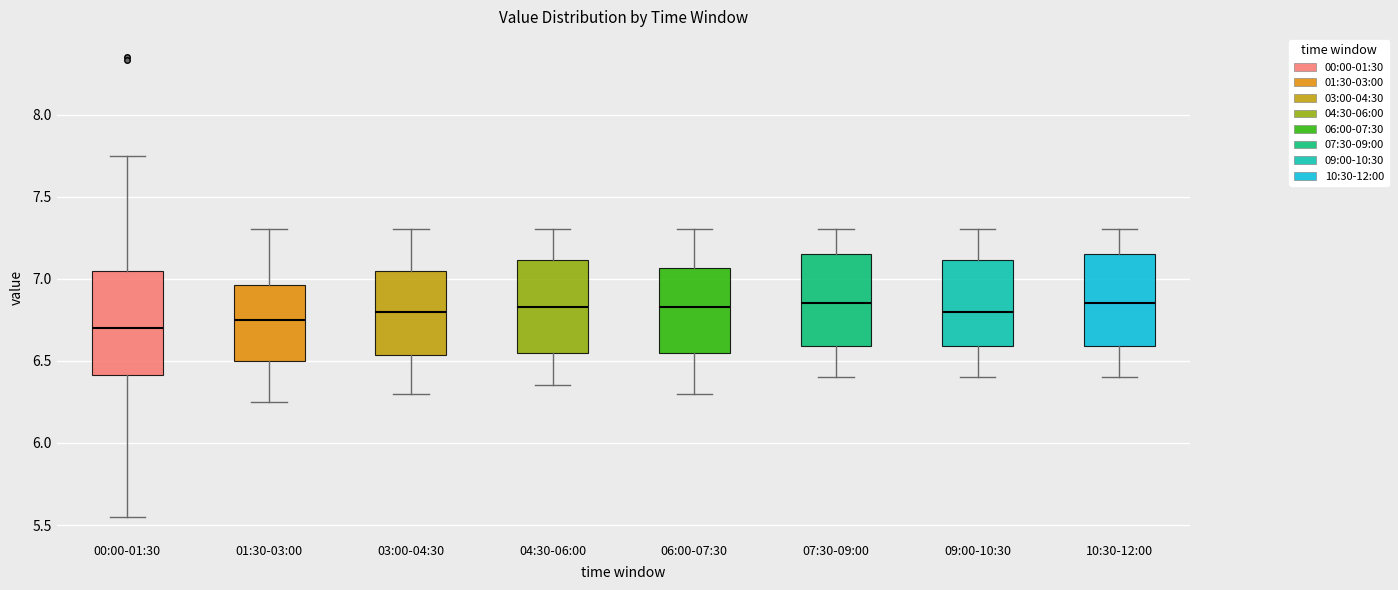

Reading left to right, read every box against the y-axis: the position of its median line, the range the box covers, and the ends of its whiskers. The values are not printed on the chart, so give them approximately, as read against the axis.

00:00-01:30: median 6.70, box 6.40 to 7.05, whiskers 5.55 to 7.75
01:30-03:00: median 6.75, box 6.50 to 6.95, whiskers 6.25 to 7.30
03:00-04:30: median 6.80, box 6.55 to 7.05, whiskers 6.30 to 7.30
04:30-06:00: median 6.85, box 6.55 to 7.10, whiskers 6.35 to 7.30
06:00-07:30: median 6.85, box 6.55 to 7.05, whiskers 6.30 to 7.30
07:30-09:00: median 6.85, box 6.60 to 7.15, whiskers 6.40 to 7.30
09:00-10:30: median 6.80, box 6.60 to 7.10, whiskers 6.40 to 7.30
10:30-12:00: median 6.85, box 6.60 to 7.15, whiskers 6.40 to 7.30